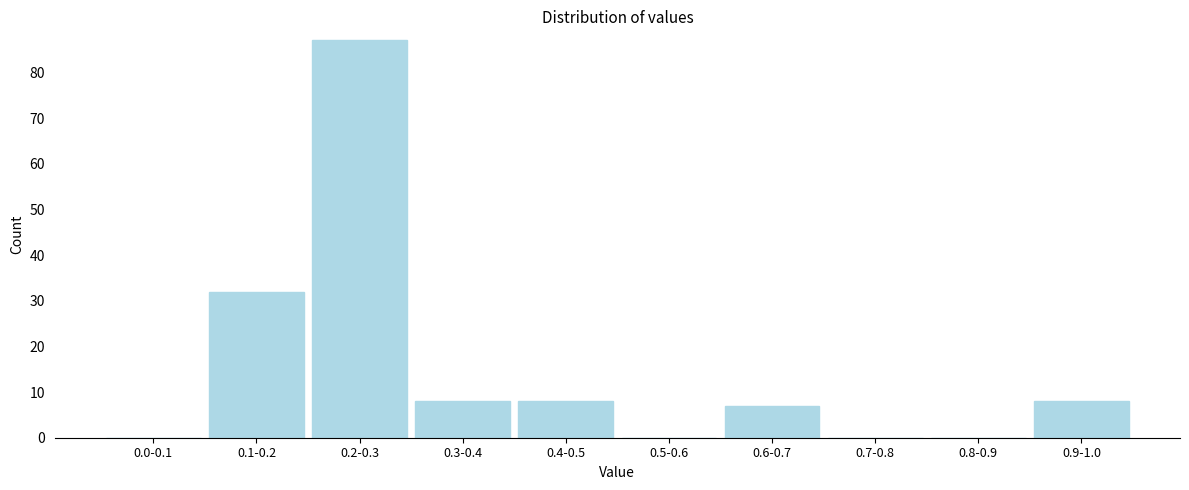

Reading right to left, list all the values displayed in this chart.

0.9-1.0=8	0.8-0.9=0	0.7-0.8=0	0.6-0.7=7	0.5-0.6=0	0.4-0.5=8	0.3-0.4=8	0.2-0.3=87	0.1-0.2=32	0.0-0.1=0